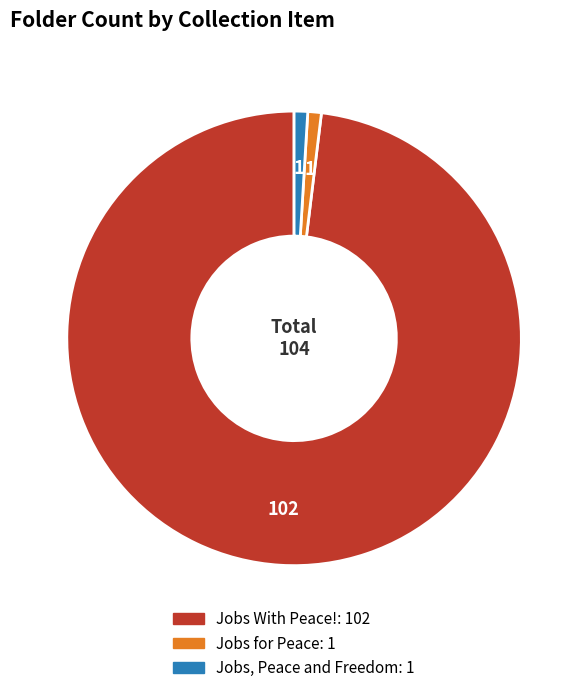

Is the sum of Jobs, Peace and Freedom and Jobs With Peace! greater than half?

Yes